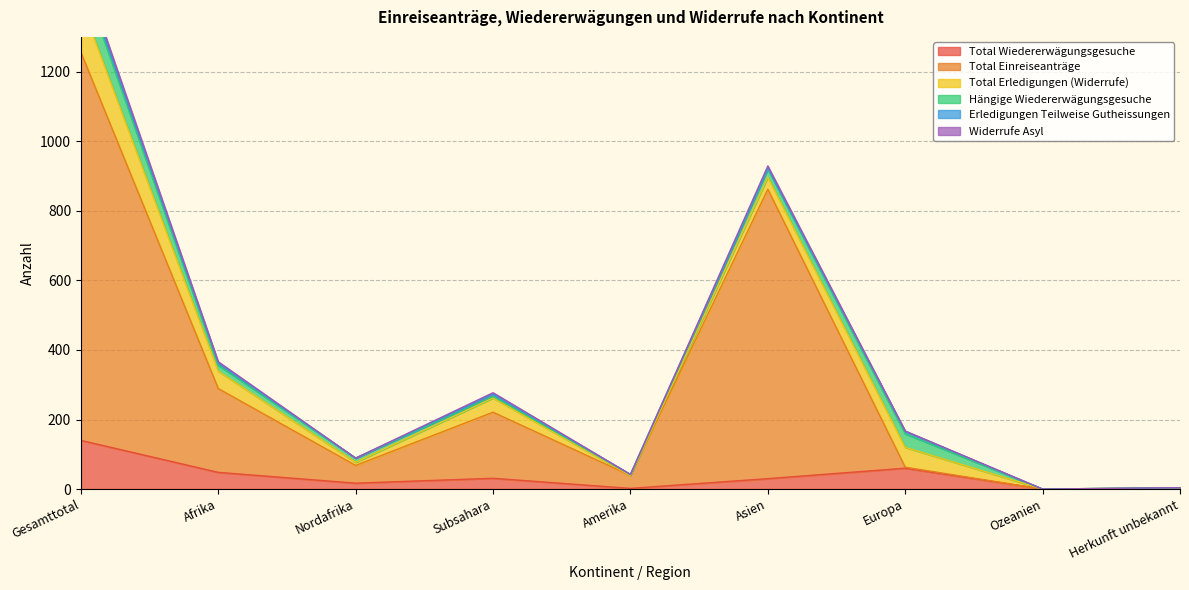

Reading left to right, what are all the values shown in this chart?

Total Wiedererwägungsgesuche: Gesamttotal=140	Afrika=48	Nordafrika=17	Subsahara=31	Amerika=2	Asien=30	Europa=60	Ozeanien=0	Herkunft unbekannt=0
Total Einreiseanträge: Gesamttotal=1116	Afrika=241	Nordafrika=51	Subsahara=190	Amerika=37	Asien=832	Europa=3	Ozeanien=0	Herkunft unbekannt=3
Total Erledigungen (Widerrufe): Gesamttotal=143	Afrika=50	Nordafrika=9	Subsahara=41	Amerika=0	Asien=35	Europa=57	Ozeanien=0	Herkunft unbekannt=1
Hängige Wiedererwägungsgesuche: Gesamttotal=82	Afrika=17	Nordafrika=12	Subsahara=5	Amerika=3	Asien=23	Europa=39	Ozeanien=0	Herkunft unbekannt=0
Erledigungen Teilweise Gutheissungen: Gesamttotal=16	Afrika=6	Nordafrika=0	Subsahara=6	Amerika=0	Asien=3	Europa=7	Ozeanien=0	Herkunft unbekannt=0
Widerrufe Asyl: Gesamttotal=11	Afrika=4	Nordafrika=0	Subsahara=4	Amerika=0	Asien=6	Europa=1	Ozeanien=0	Herkunft unbekannt=0